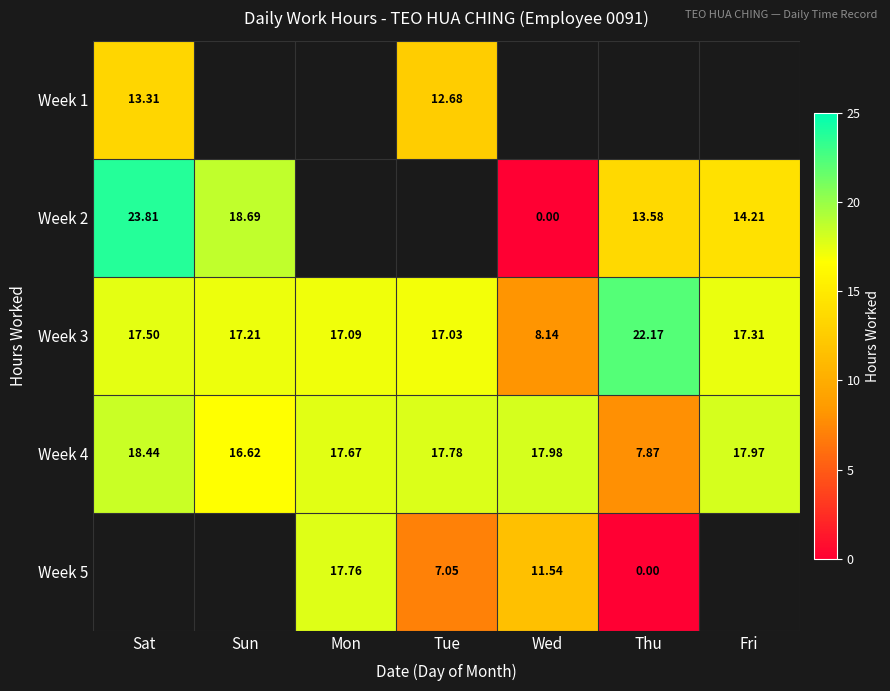

The value of Week 4 at Fri is 18.0. True or false?

True